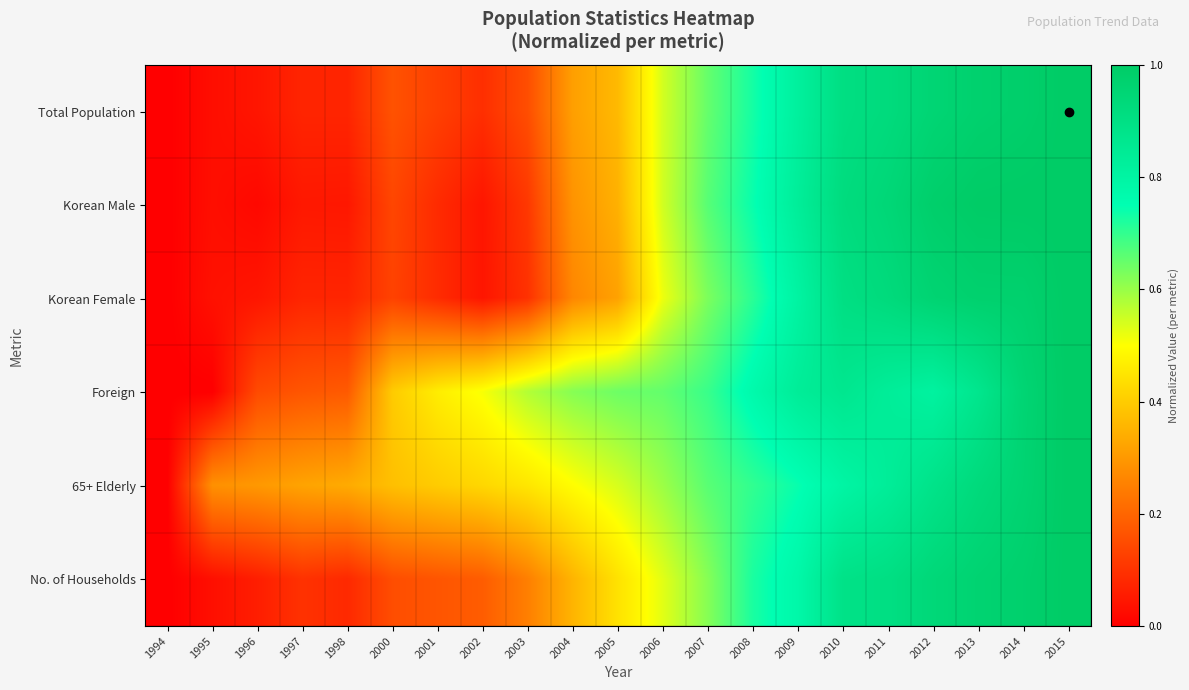

Reading left to right, list all the values displayed in this chart.

Total Population: 1994=0.0	1995=0.0	1996=0.0	1997=0.1	1998=0.1	2000=0.2	2001=0.1	2002=0.1	2003=0.2	2004=0.3	2005=0.4	2006=0.5	2007=0.7	2008=0.7	2009=0.8	2010=0.9	2011=0.9	2012=1.0	2013=1.0	2014=1.0	2015=1.0
Korean Male: 1994=0.0	1995=0.0	1996=0.0	1997=0.0	1998=0.0	2000=0.1	2001=0.1	2002=0.0	2003=0.1	2004=0.3	2005=0.3	2006=0.5	2007=0.7	2008=0.7	2009=0.8	2010=0.9	2011=0.9	2012=1.0	2013=1.0	2014=1.0	2015=1.0
Korean Female: 1994=0.0	1995=0.0	1996=0.0	1997=0.1	1998=0.1	2000=0.1	2001=0.1	2002=0.0	2003=0.1	2004=0.3	2005=0.3	2006=0.5	2007=0.6	2008=0.7	2009=0.8	2010=0.9	2011=0.9	2012=1.0	2013=1.0	2014=1.0	2015=1.0
Foreign: 1994=0.0	1995=0.0	1996=0.1	1997=0.2	1998=0.2	2000=0.4	2001=0.5	2002=0.5	2003=0.6	2004=0.6	2005=0.6	2006=0.7	2007=0.7	2008=0.8	2009=0.8	2010=0.9	2011=0.8	2012=0.8	2013=0.9	2014=1.0	2015=1.0
65+ Elderly: 1994=0.0	1995=0.3	1996=0.3	1997=0.3	1998=0.3	2000=0.4	2001=0.4	2002=0.4	2003=0.5	2004=0.5	2005=0.5	2006=0.6	2007=0.7	2008=0.7	2009=0.7	2010=0.8	2011=0.8	2012=0.9	2013=0.9	2014=1.0	2015=1.0
No. of Households: 1994=0.0	1995=0.0	1996=0.1	1997=0.1	1998=0.1	2000=0.2	2001=0.2	2002=0.2	2003=0.3	2004=0.4	2005=0.4	2006=0.5	2007=0.6	2008=0.7	2009=0.8	2010=0.9	2011=0.9	2012=0.9	2013=1.0	2014=1.0	2015=1.0